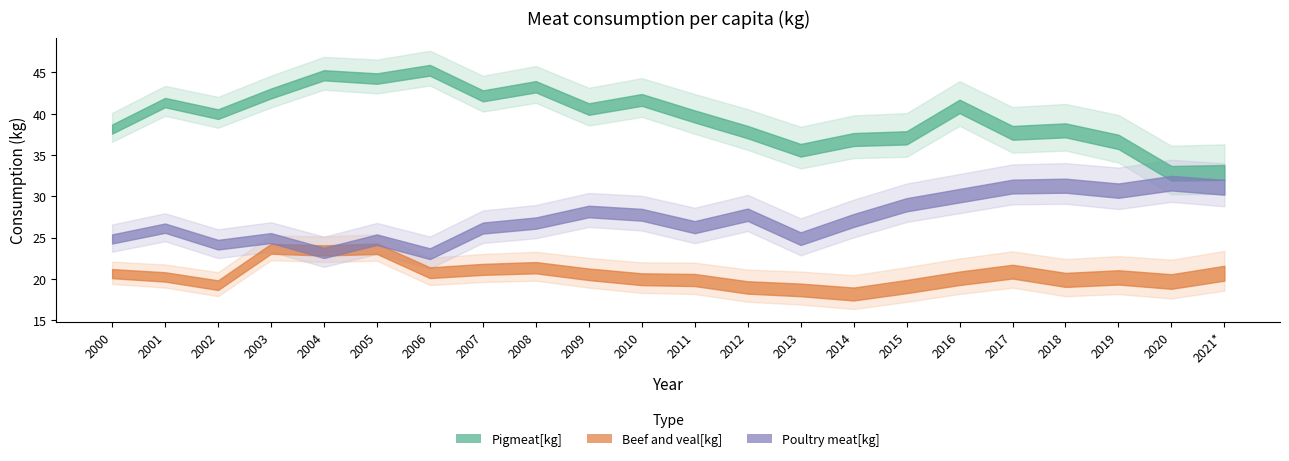

What is the label of the 11th point from the right?

2011